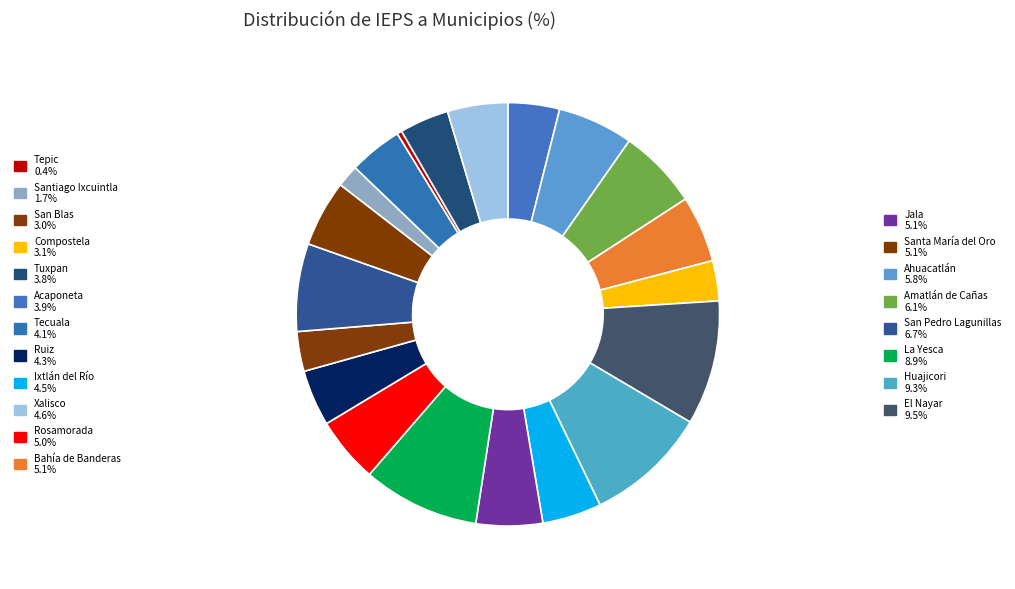

Rank the categories by value from lowest to highest.

Tepic, Santiago Ixcuintla, San Blas, Compostela, Tuxpan, Acaponeta, Tecuala, Ruiz, Ixtlán del Río, Xalisco, Rosamorada, Bahía de Banderas, Jala, Santa María del Oro, Ahuacatlán, Amatlán de Cañas, San Pedro Lagunillas, La Yesca, Huajicori, El Nayar